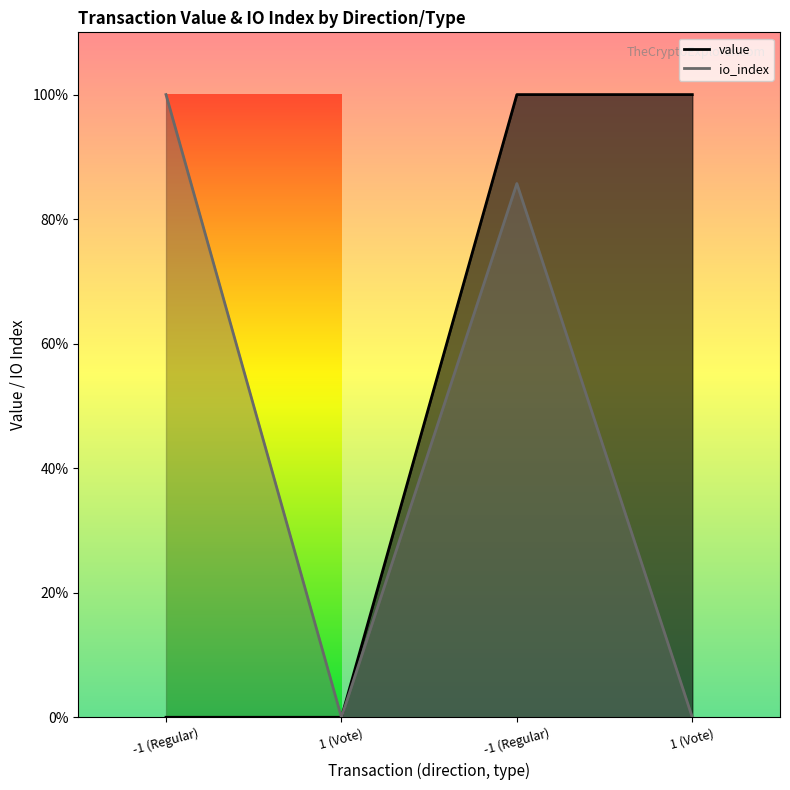

At how many categories does at least one series exceed 0?

3